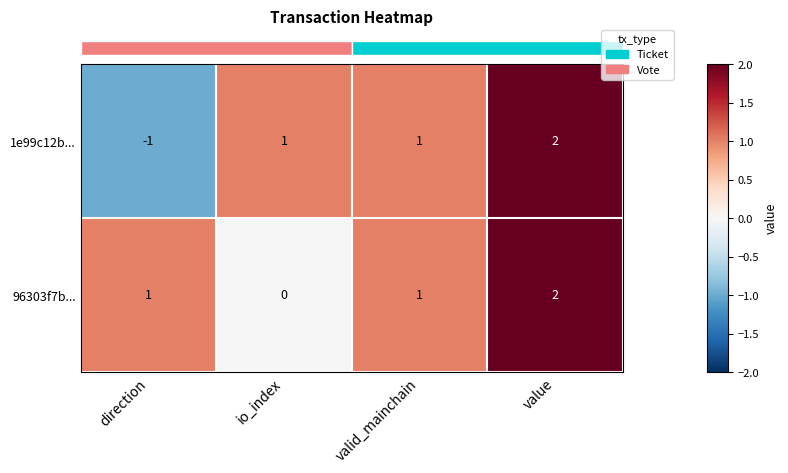

Which series has the largest range (max minus min)?

1e99c12b...